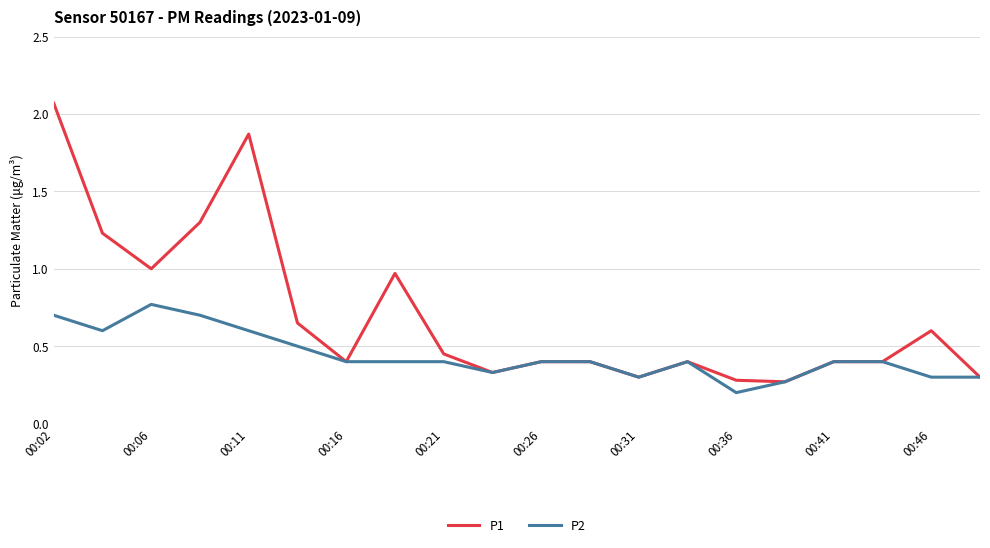

Which series has the largest total across all categories?

P1